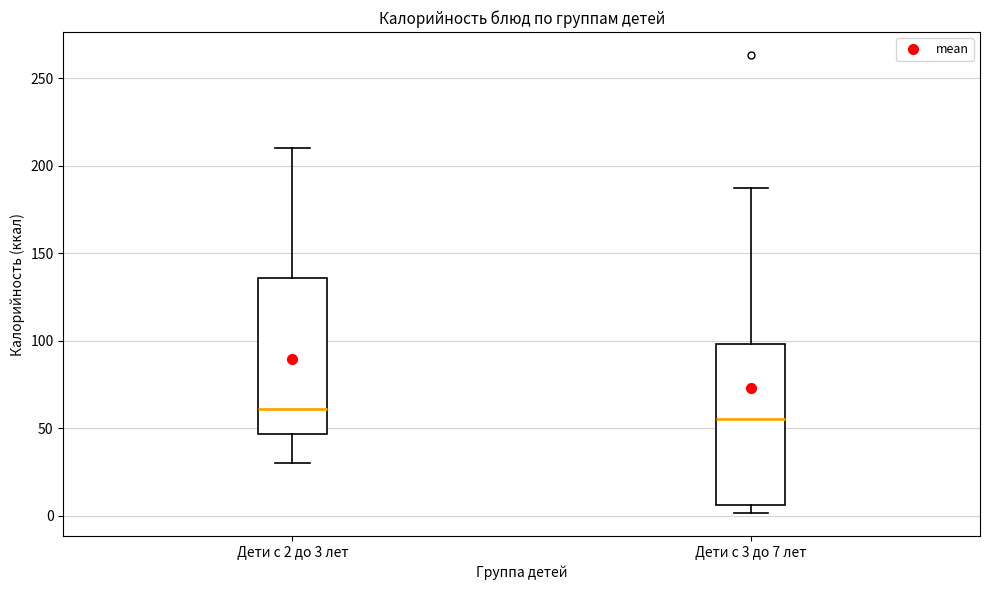

Which box has the highest median line?

Дети с 2 до 3 лет